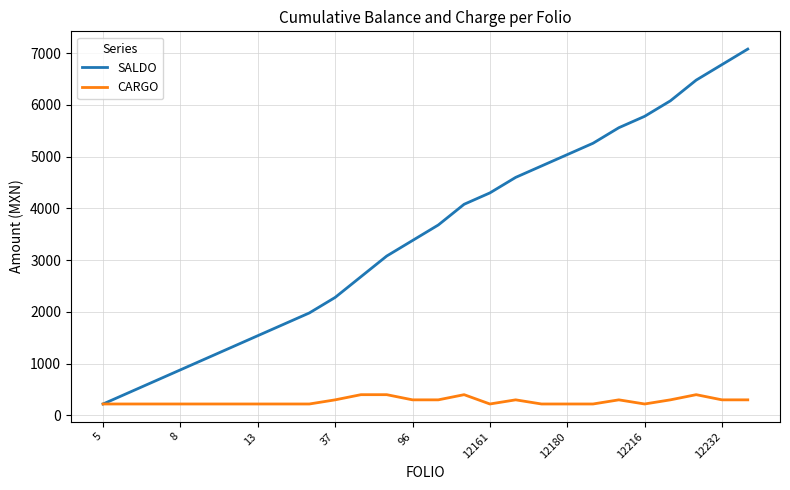

List the series in order of their overall mean, highest first.

SALDO, CARGO